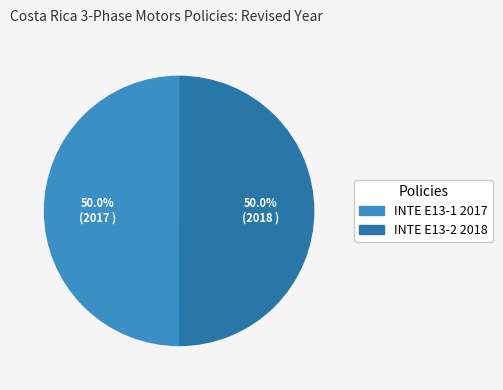

Approximately how many times larger is the value at INTE E13-2 2018 compared to INTE E13-1 2017?

1.0